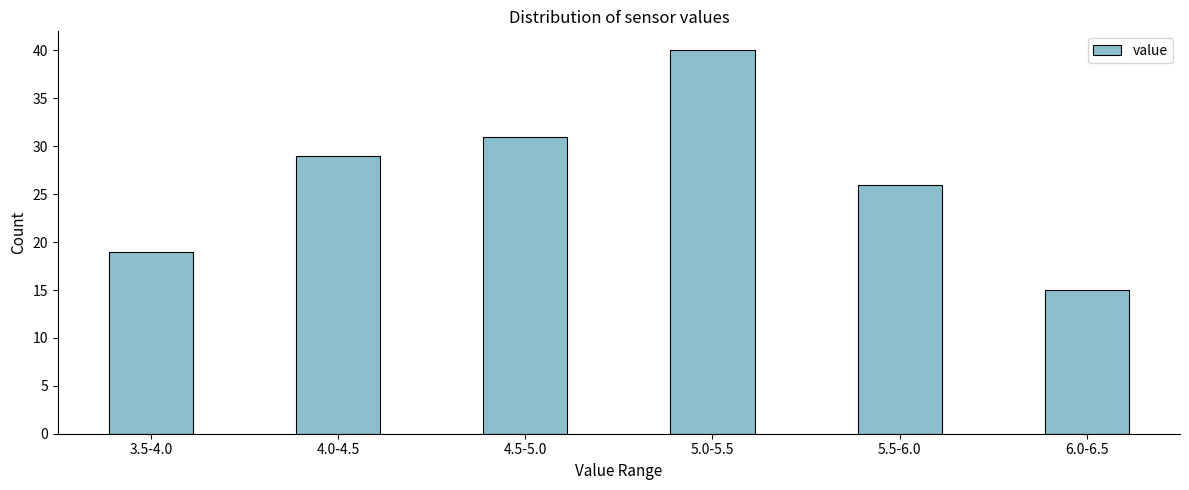

Reading left to right, extract all data points from this chart.

19	29	31	40	26	15